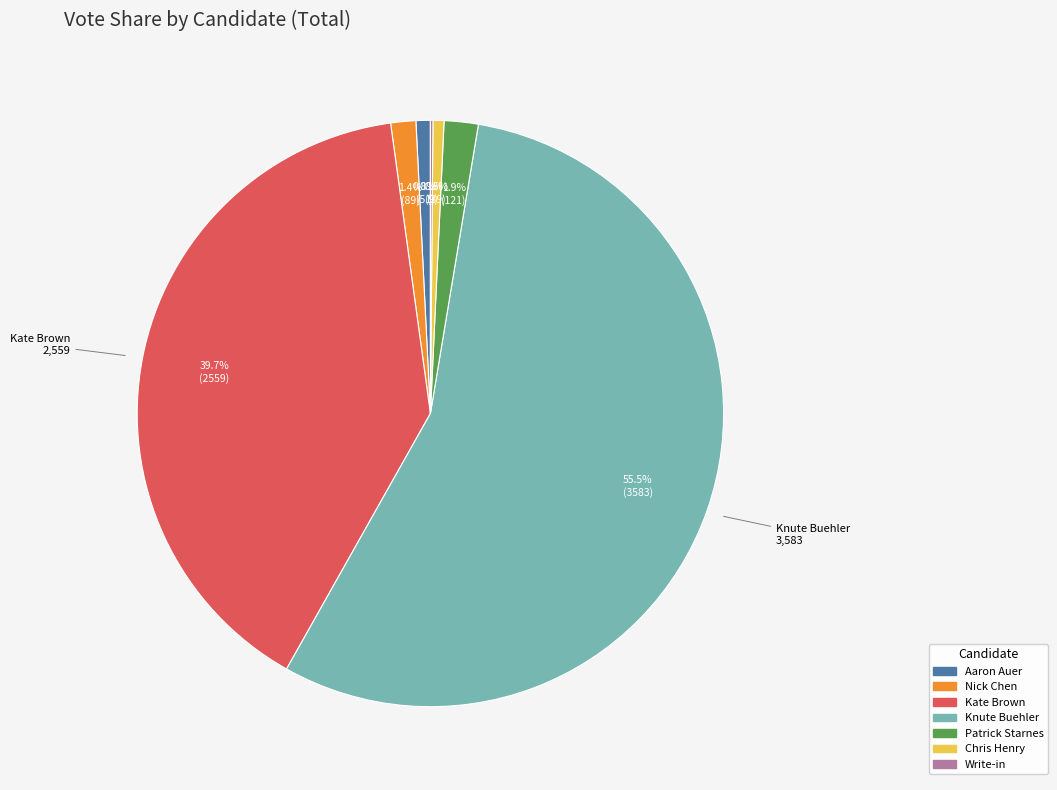

True or false: Patrick Starnes accounts for 2% of the total.

True